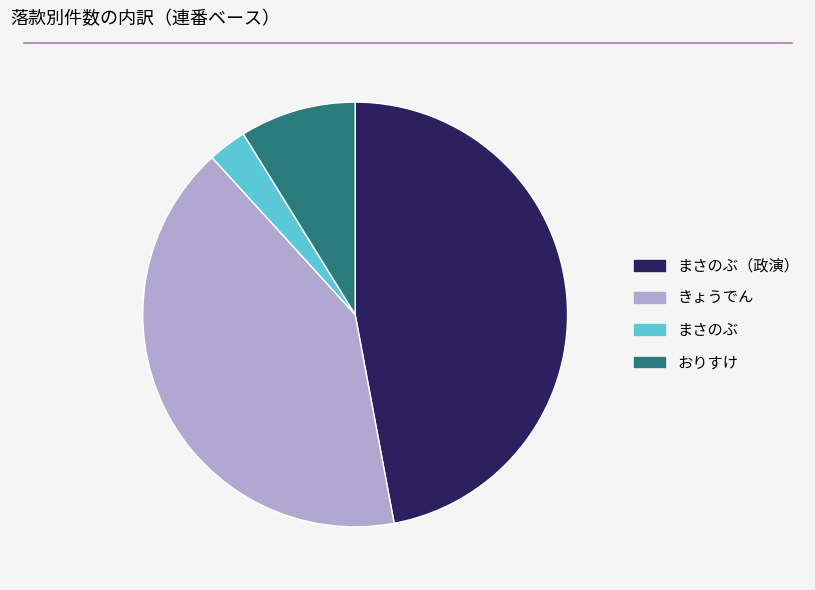

Count the number of slices in the pie.

4